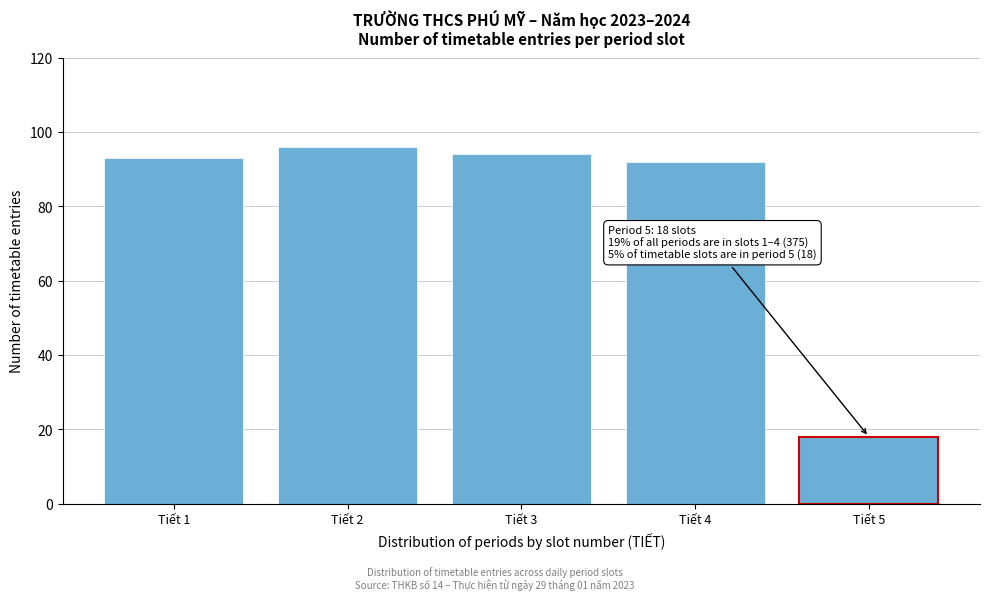

Reading left to right, list all the values displayed in this chart.

93	96	94	92	18